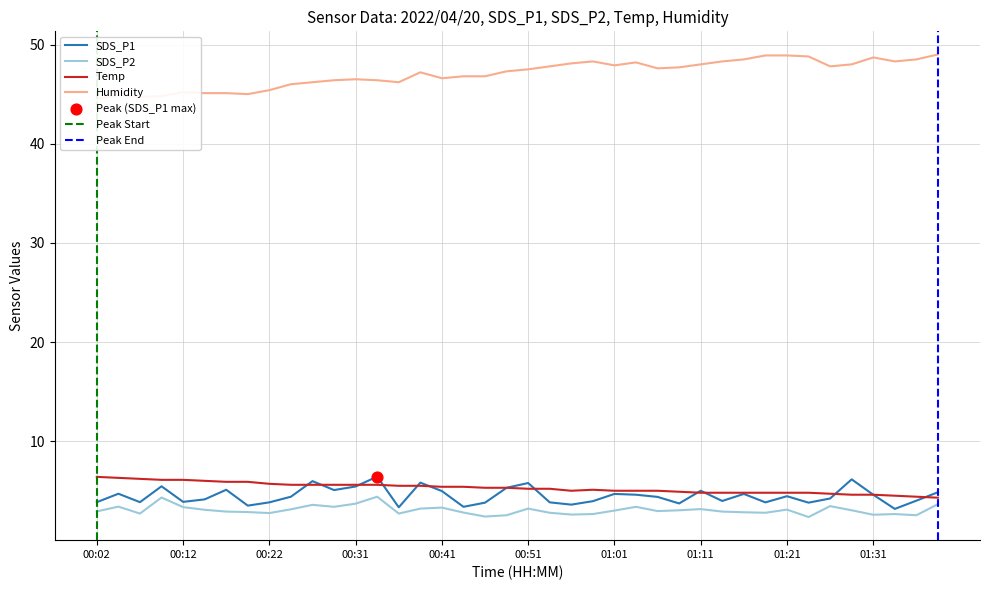

What is the total value across all series at 00:56?

59.3